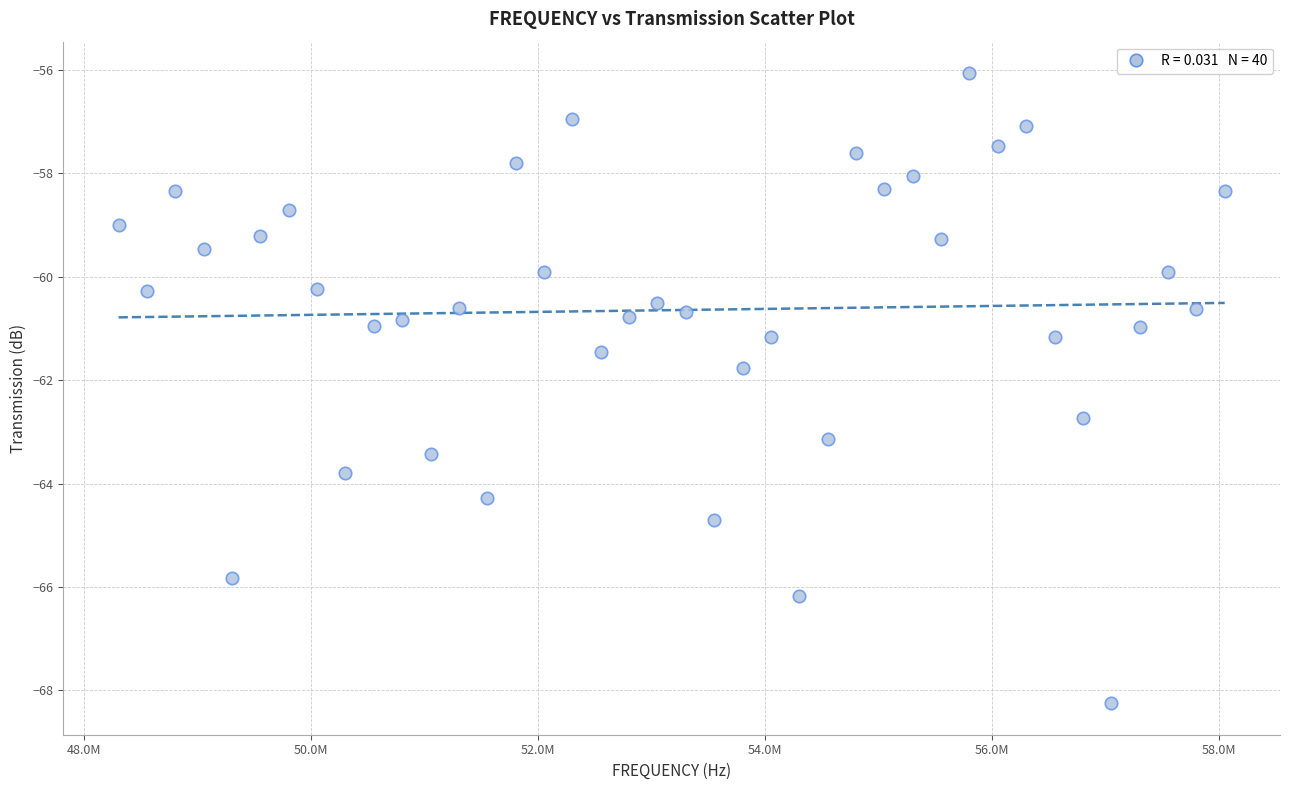

What Y value in the scatter plot is closest to -62?

-61.8